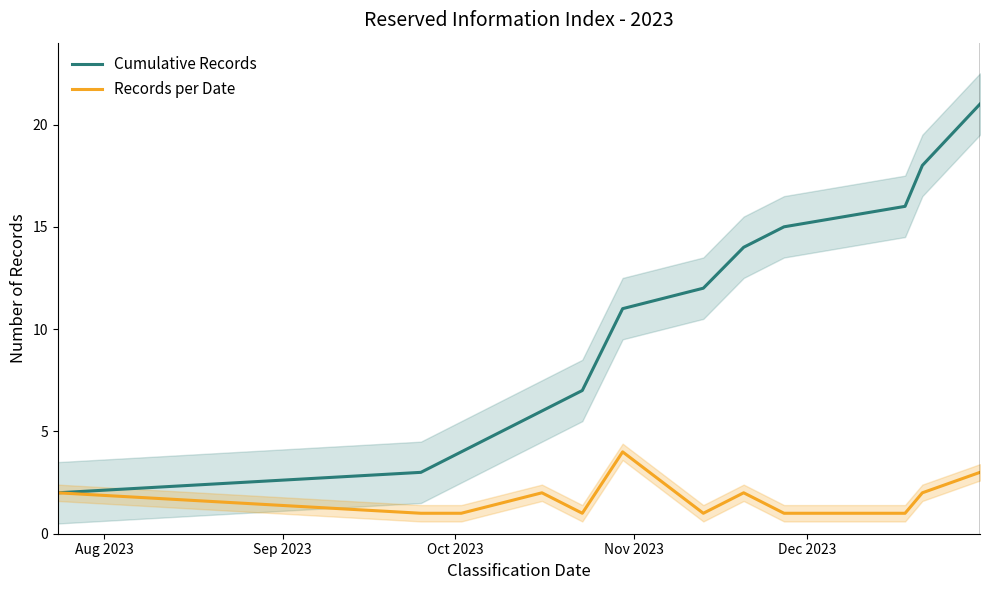

What are all the series names shown in the legend?

Cumulative Records, Records per Date